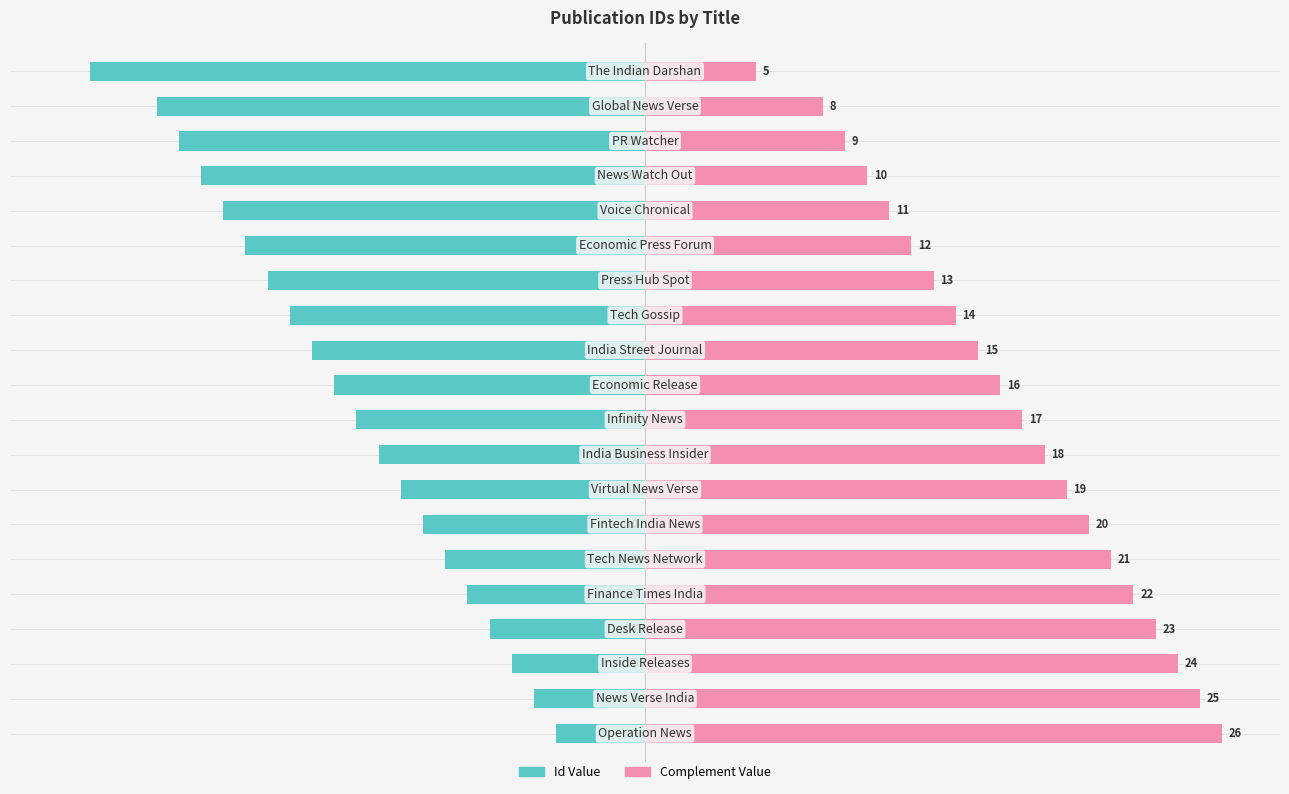

Reading left to right, extract all data points from this chart.

Id (left): -4	-5	-6	-7	-8	-9	-10	-11	-12	-13	-14	-15	-16	-17	-18	-19	-20	-21	-22	-25
Id (right mirror): 26	25	24	23	22	21	20	19	18	17	16	15	14	13	12	11	10	9	8	5